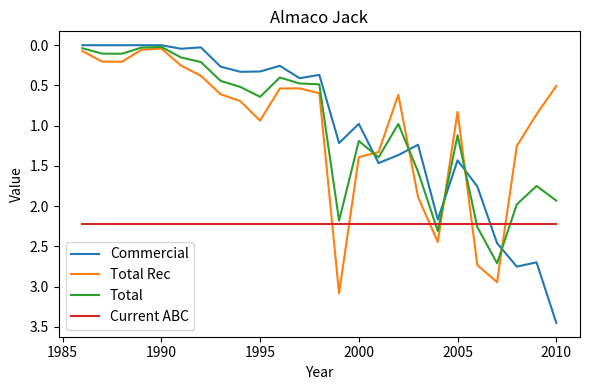

Which series ends up on top after the final intersection of Commercial and Current ABC?

Commercial